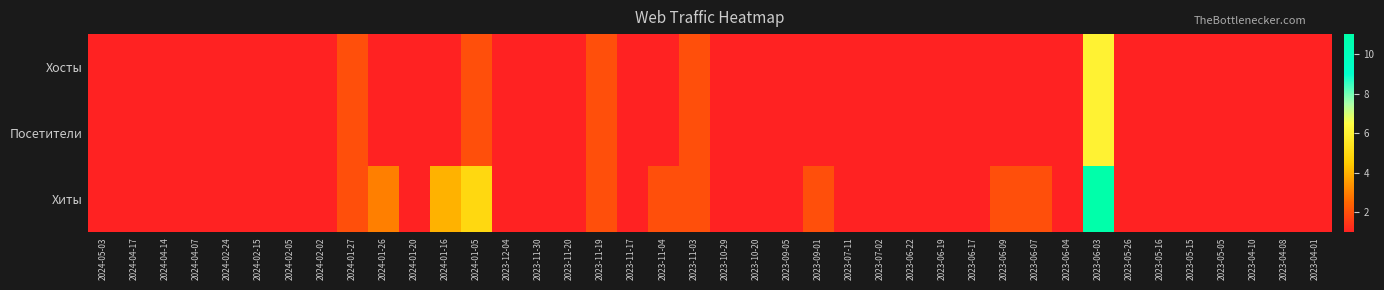

Reading right to left, transcribe all the data shown in this chart.

Хосты: 2023-04-01=1	2023-04-08=1	2023-04-10=1	2023-05-05=1	2023-05-15=1	2023-05-16=1	2023-05-26=1	2023-06-03=6	2023-06-04=1	2023-06-07=1	2023-06-09=1	2023-06-17=1	2023-06-19=1	2023-06-22=1	2023-07-02=1	2023-07-11=1	2023-09-01=1	2023-09-05=1	2023-10-20=1	2023-10-29=1	2023-11-03=2	2023-11-04=1	2023-11-17=1	2023-11-19=2	2023-11-20=1	2023-11-30=1	2023-12-04=1	2024-01-05=2	2024-01-16=1	2024-01-20=1	2024-01-26=1	2024-01-27=2	2024-02-02=1	2024-02-05=1	2024-02-15=1	2024-02-24=1	2024-04-07=1	2024-04-14=1	2024-04-17=1	2024-05-03=1
Посетители: 2023-04-01=1	2023-04-08=1	2023-04-10=1	2023-05-05=1	2023-05-15=1	2023-05-16=1	2023-05-26=1	2023-06-03=6	2023-06-04=1	2023-06-07=1	2023-06-09=1	2023-06-17=1	2023-06-19=1	2023-06-22=1	2023-07-02=1	2023-07-11=1	2023-09-01=1	2023-09-05=1	2023-10-20=1	2023-10-29=1	2023-11-03=2	2023-11-04=1	2023-11-17=1	2023-11-19=2	2023-11-20=1	2023-11-30=1	2023-12-04=1	2024-01-05=2	2024-01-16=1	2024-01-20=1	2024-01-26=1	2024-01-27=2	2024-02-02=1	2024-02-05=1	2024-02-15=1	2024-02-24=1	2024-04-07=1	2024-04-14=1	2024-04-17=1	2024-05-03=1
Хиты: 2023-04-01=1	2023-04-08=1	2023-04-10=1	2023-05-05=1	2023-05-15=1	2023-05-16=1	2023-05-26=1	2023-06-03=11	2023-06-04=1	2023-06-07=2	2023-06-09=2	2023-06-17=1	2023-06-19=1	2023-06-22=1	2023-07-02=1	2023-07-11=1	2023-09-01=2	2023-09-05=1	2023-10-20=1	2023-10-29=1	2023-11-03=2	2023-11-04=2	2023-11-17=1	2023-11-19=2	2023-11-20=1	2023-11-30=1	2023-12-04=1	2024-01-05=5	2024-01-16=4	2024-01-20=1	2024-01-26=3	2024-01-27=2	2024-02-02=1	2024-02-05=1	2024-02-15=1	2024-02-24=1	2024-04-07=1	2024-04-14=1	2024-04-17=1	2024-05-03=1